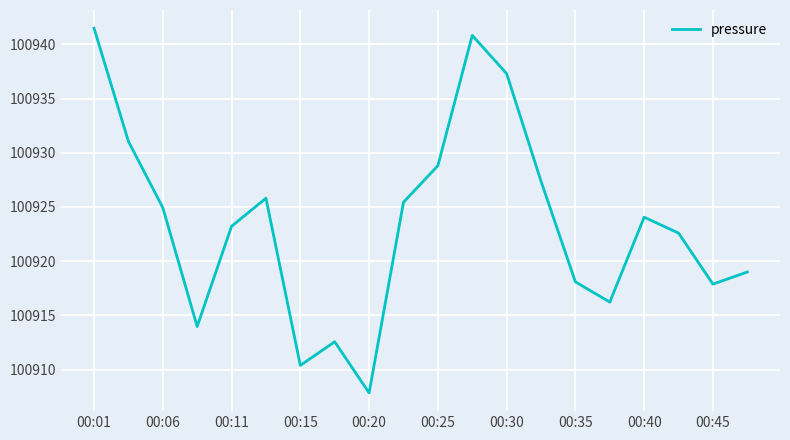

What is the smallest value displayed?

100907.8